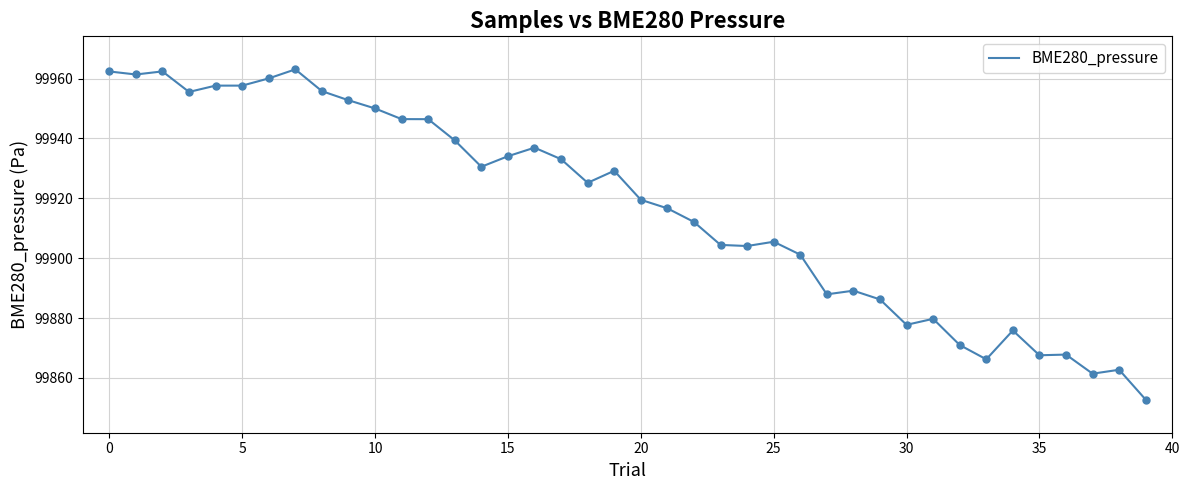

What is the maximum value shown in the chart?

99963.1